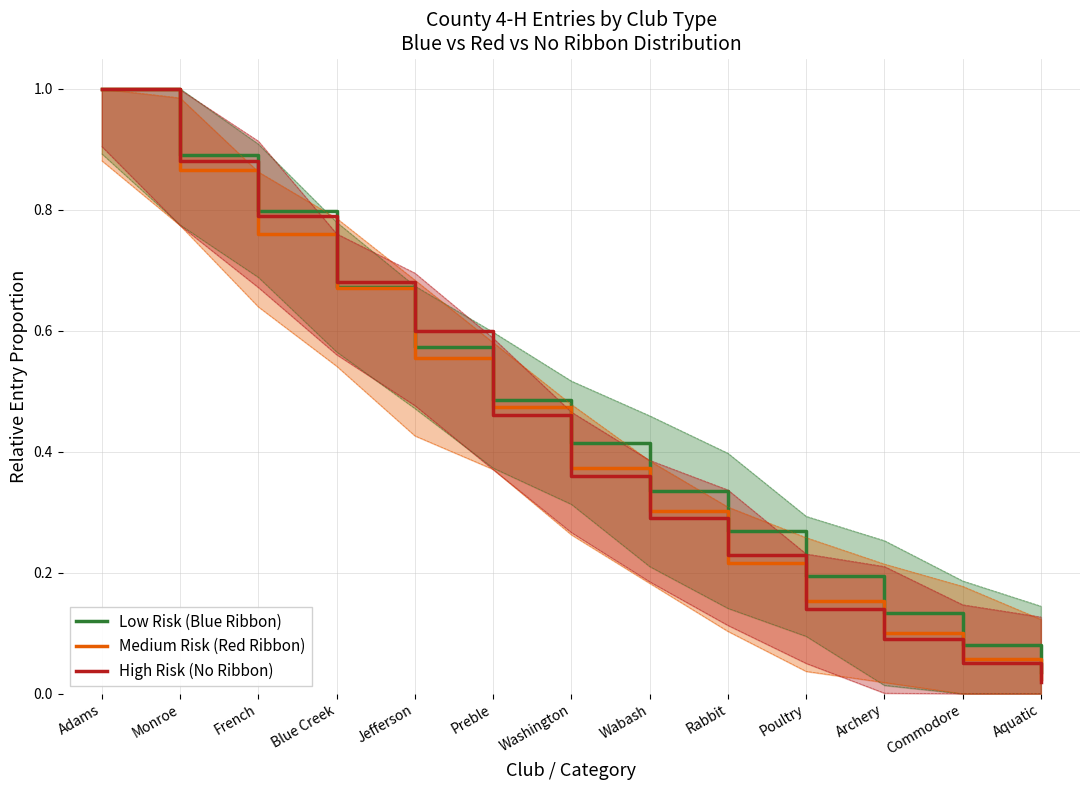

True or false: Low Risk (Blue Ribbon) has a value of 0.6 at Jefferson.

True